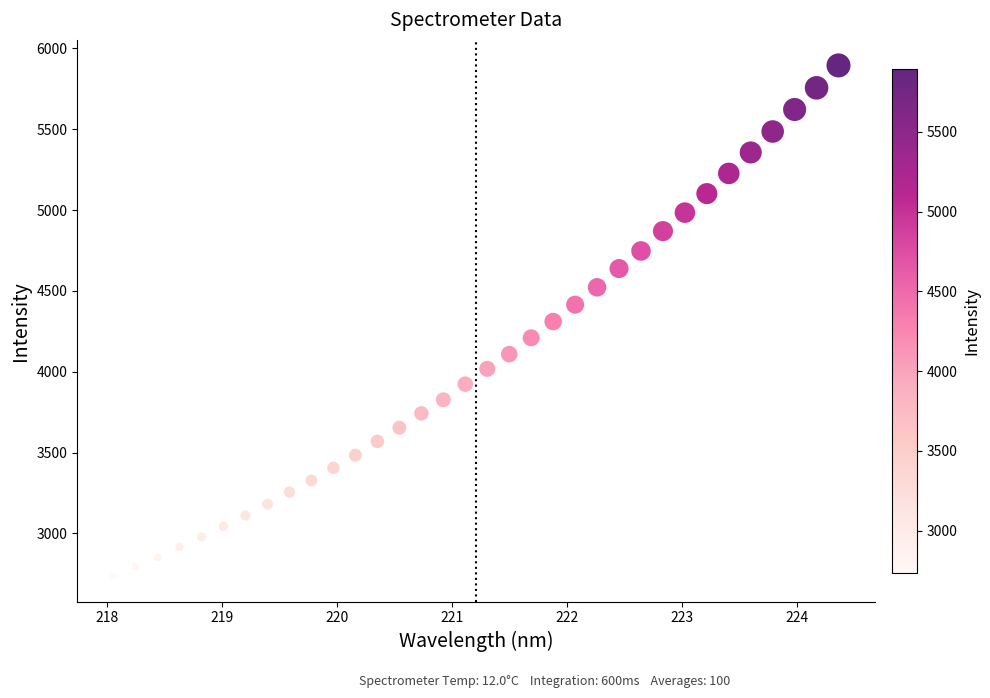

What is the range of X values (max minus min)?

6.3